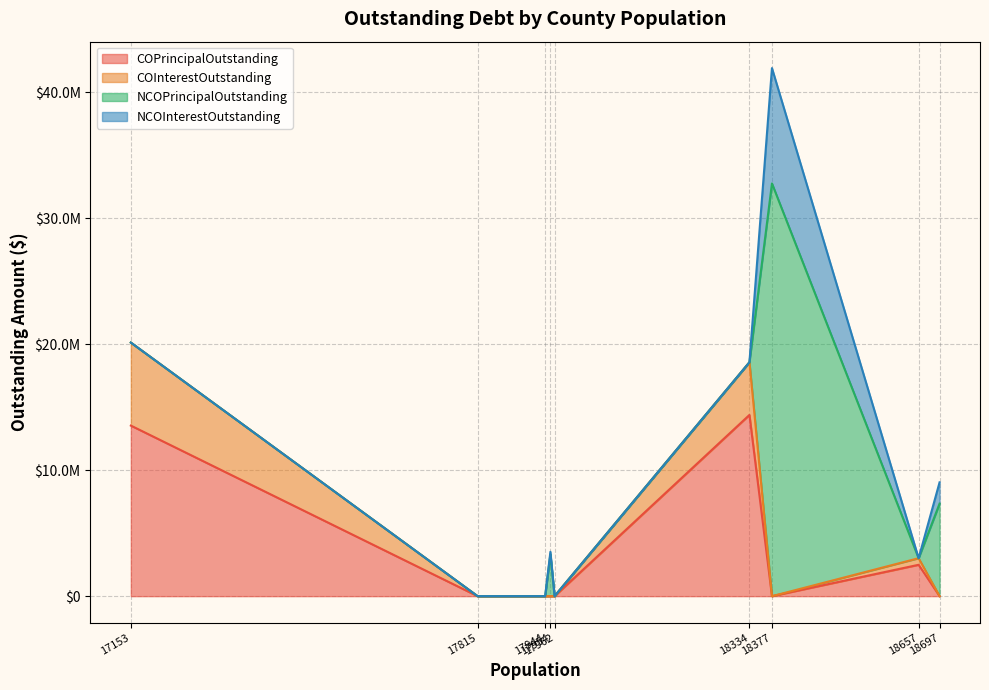

What are all the series names shown in the legend?

COPrincipalOutstanding, COInterestOutstanding, NCOPrincipalOutstanding, NCOInterestOutstanding